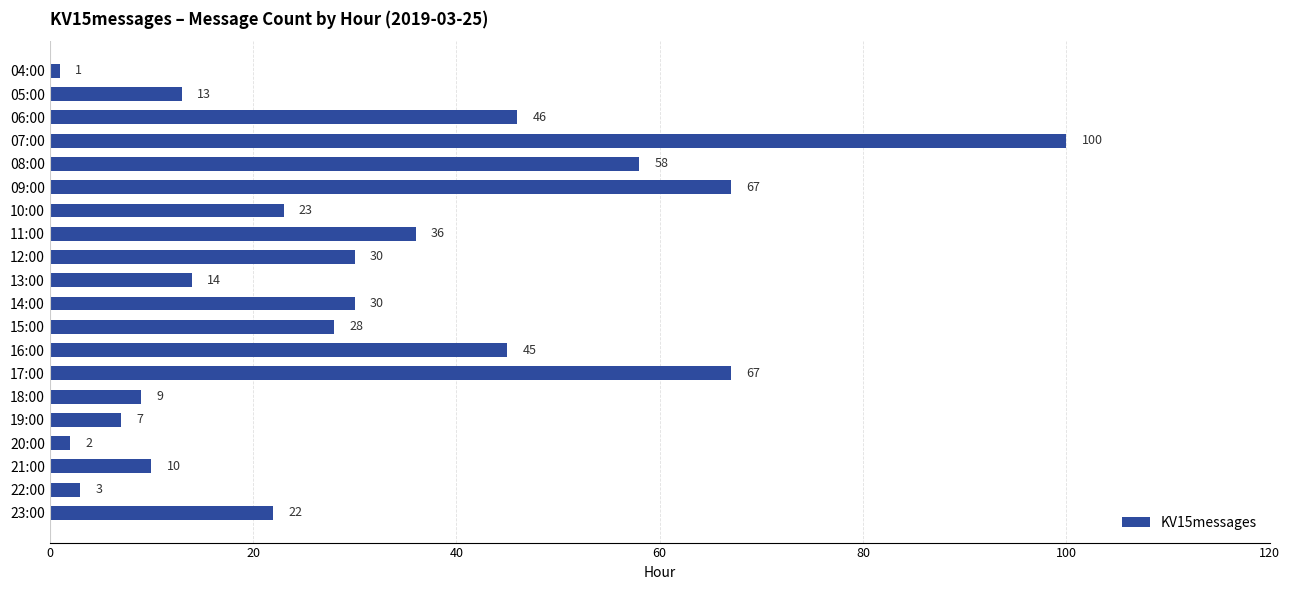

Which category has the highest value across all series?

07:00